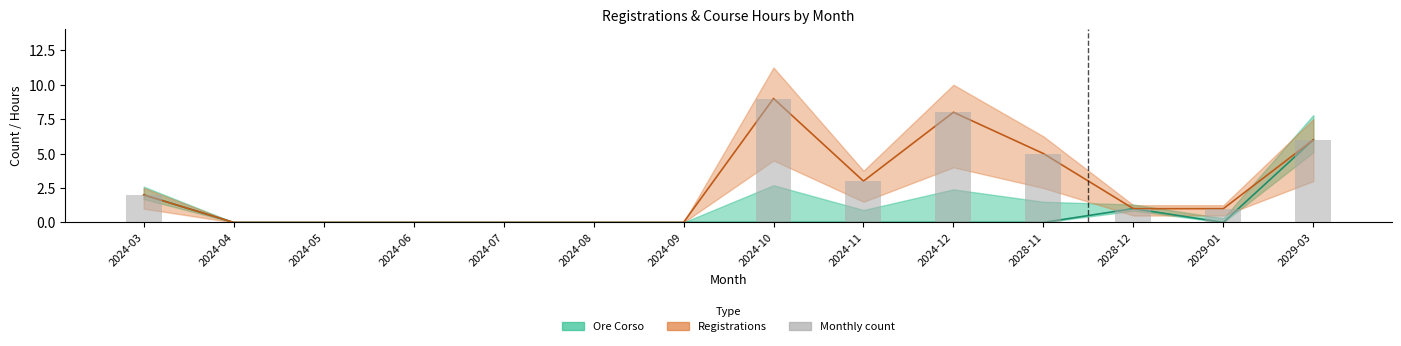

Is the value of Registrations at 2024-05 greater than the value of Monthly count at 2024-03?

No